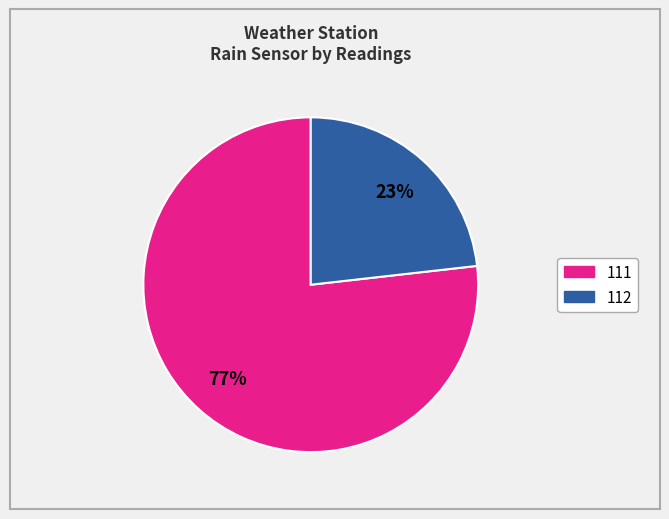

Count the number of slices in the pie.

2